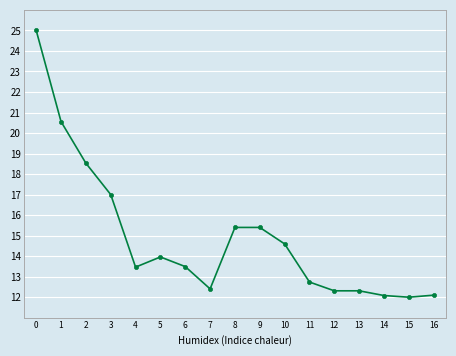

True or false: the data shows 24.2 at 5.

False